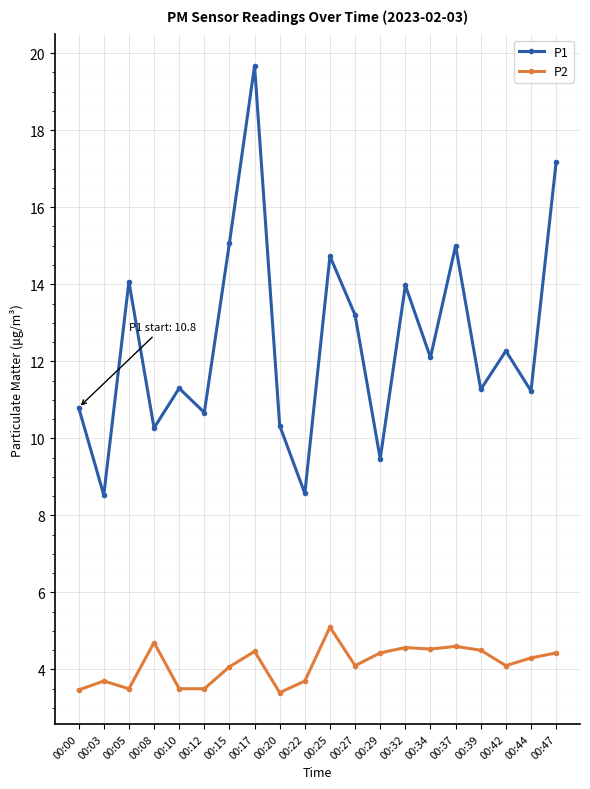

Read the P1 value at 00:39.

11.3